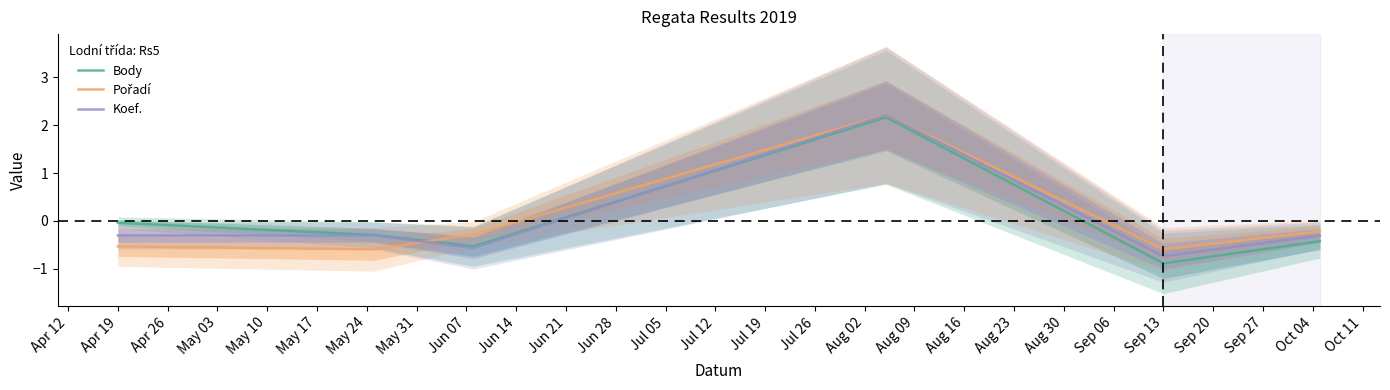

How many interior local peaks does the Body series have?

1